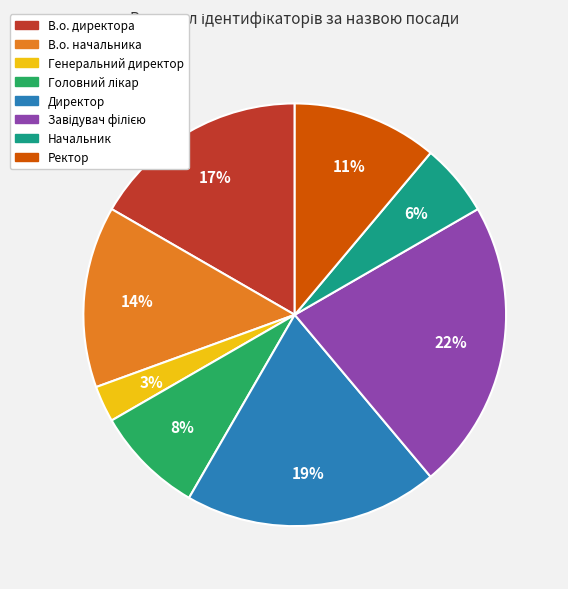

Is there a majority slice in this chart?

No